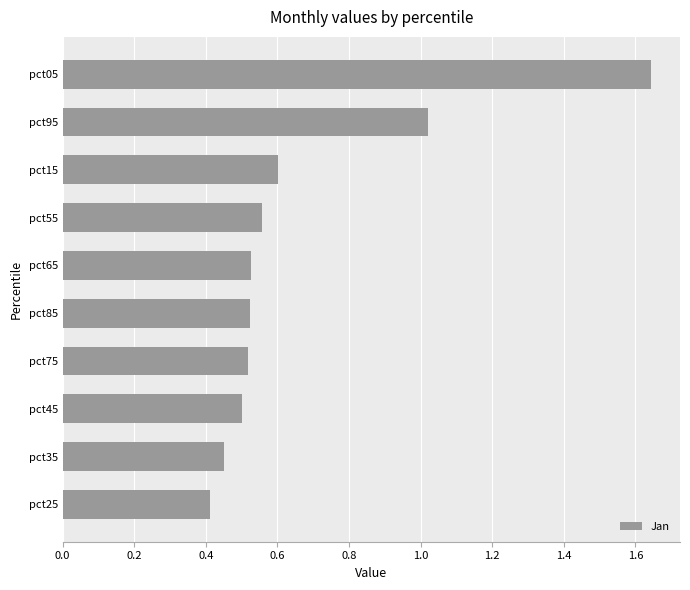

What is the smallest value displayed?

0.4